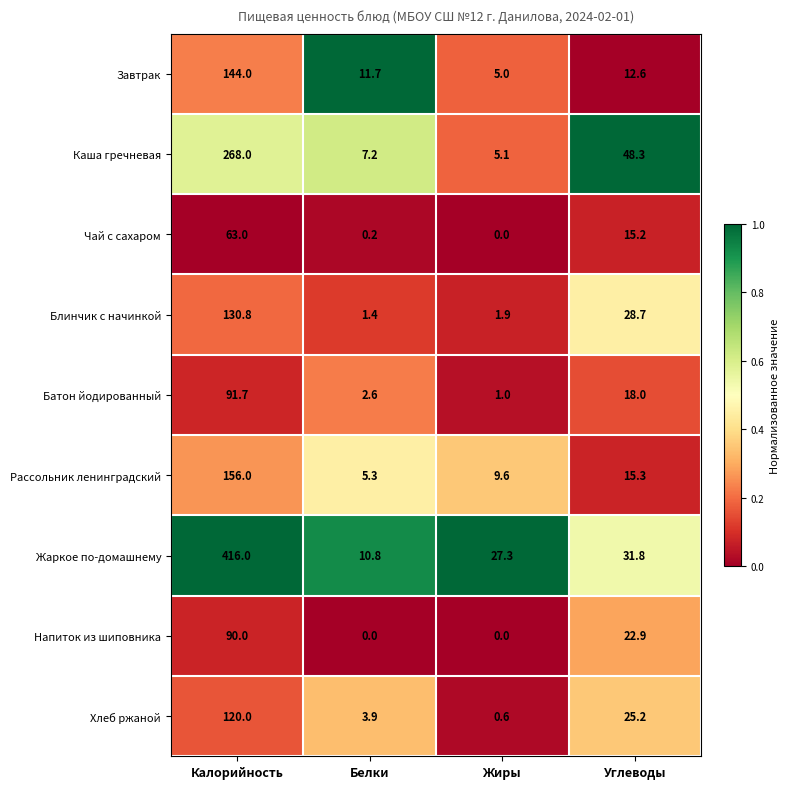

The value of Напиток из шиповника at Белки is -41.8. True or false?

False